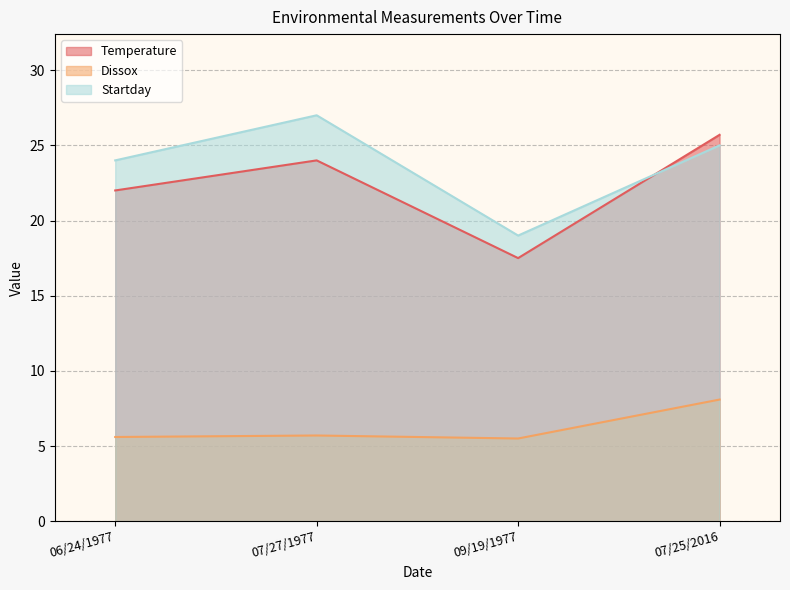

How many values in the Startday series exceed 25?

1